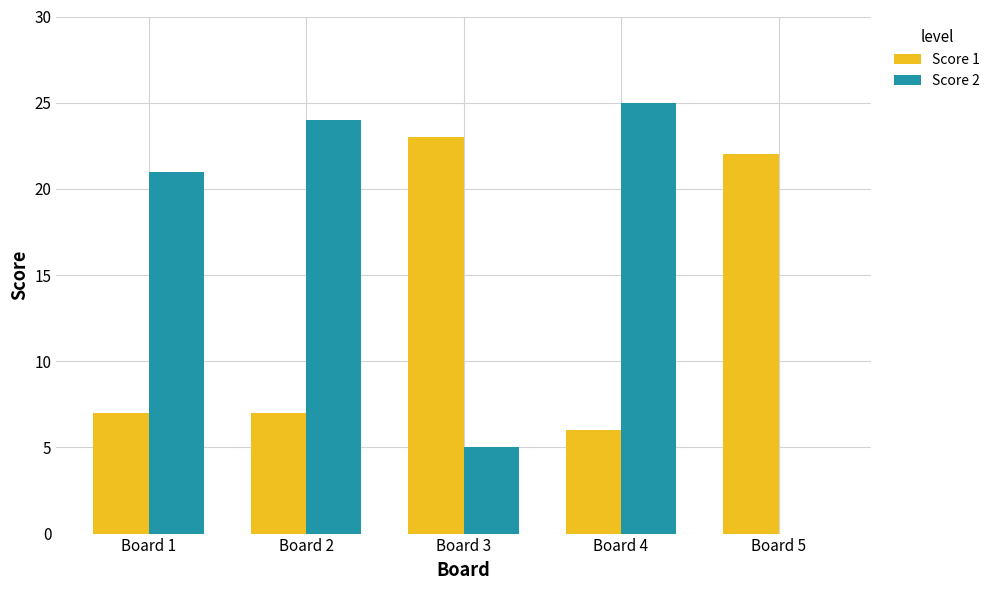

Which series has the largest range (max minus min)?

Score 2